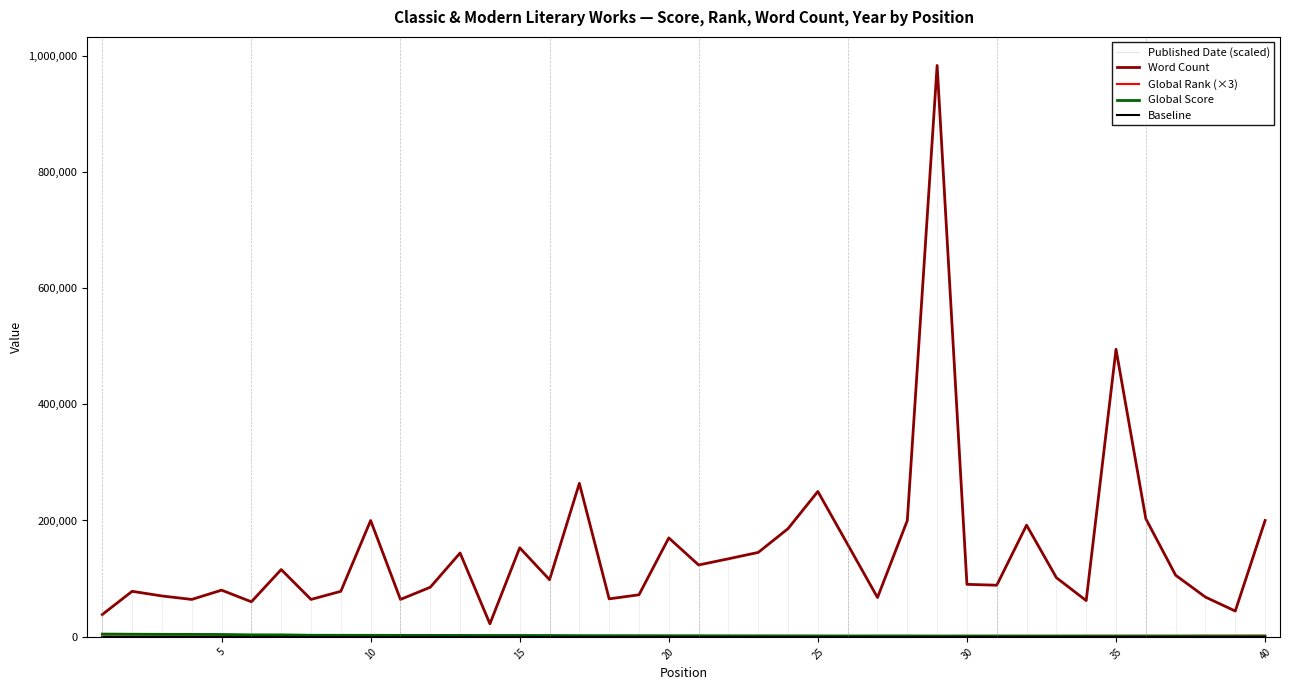

Which series has the largest range (max minus min)?

Word Count